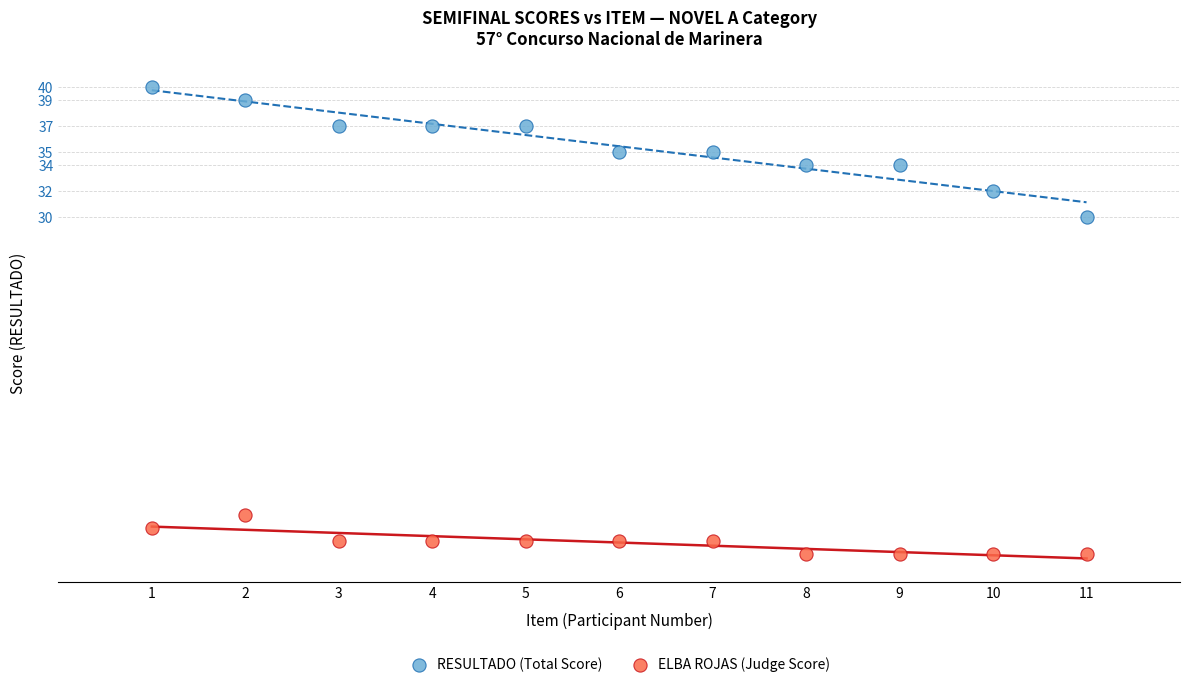

Across all data points, what is the range of X values (max minus min)?

10